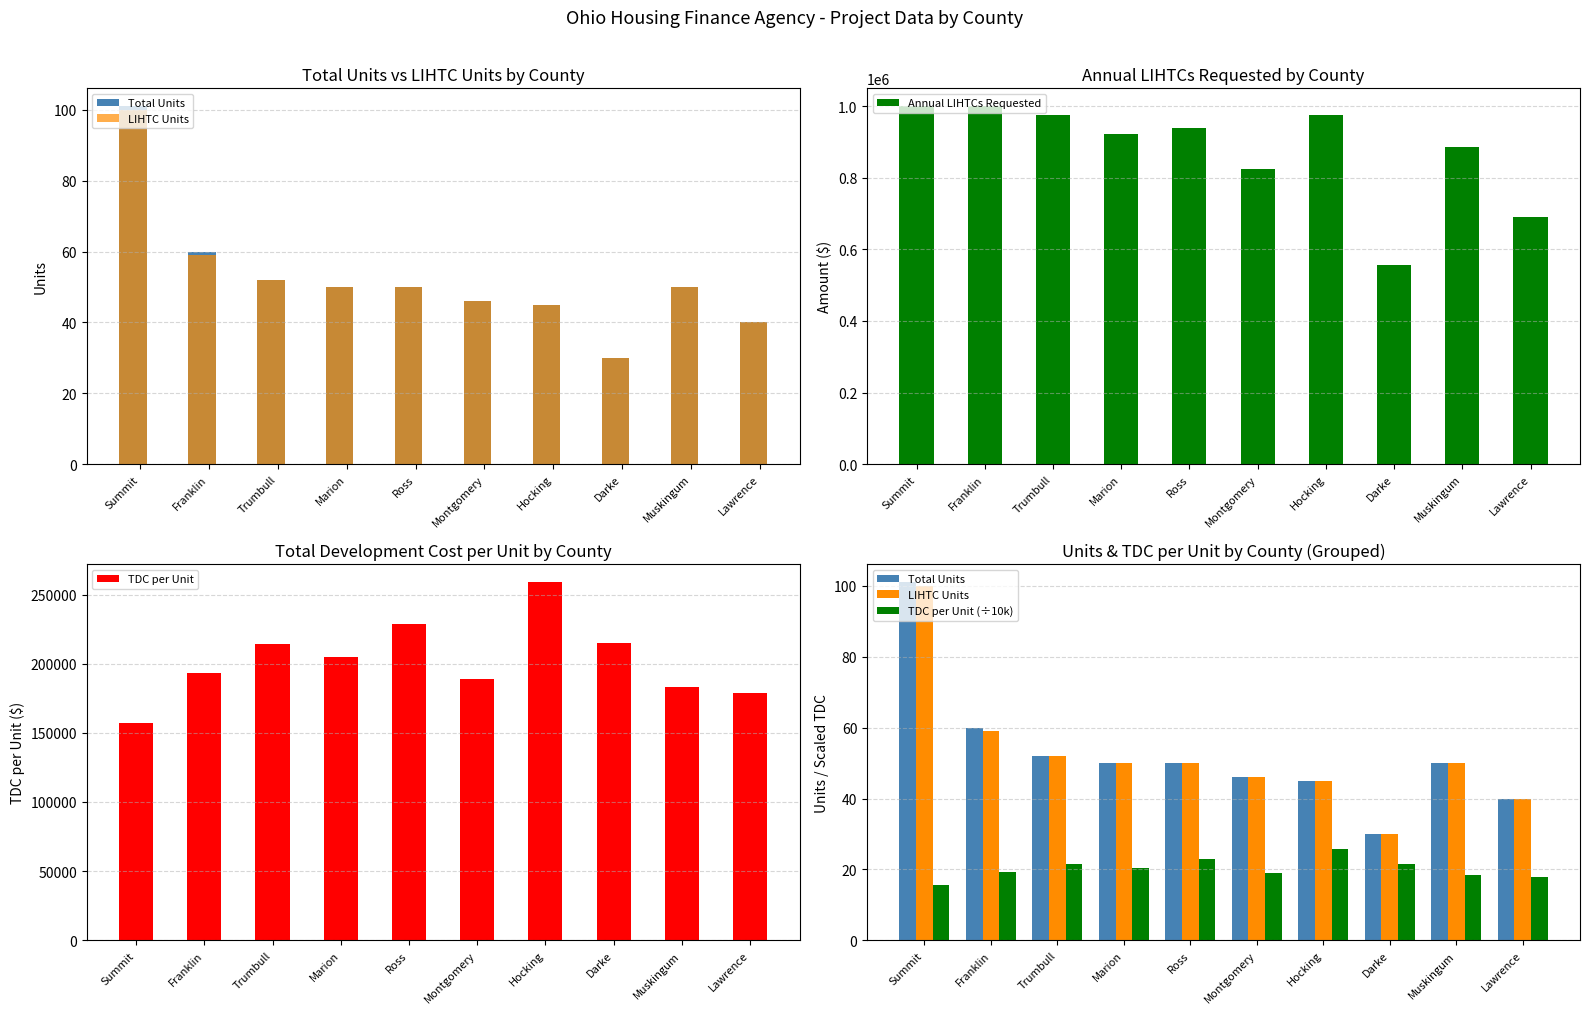

Reading right to left, extract all data points from this chart.

Total Units: Lawrence=40.0	Muskingum=50.0	Darke=30.0	Hocking=45.0	Montgomery=46.0	Ross=50.0	Marion=50.0	Trumbull=52.0	Franklin=60.0	Summit=101.0
LIHTC Units: Lawrence=40.0	Muskingum=50.0	Darke=30.0	Hocking=45.0	Montgomery=46.0	Ross=50.0	Marion=50.0	Trumbull=52.0	Franklin=59.0	Summit=100.0
Annual LIHTCs Requested: Lawrence=689267.0	Muskingum=885900.0	Darke=555650.0	Hocking=975000.0	Montgomery=823822.0	Ross=938000.0	Marion=922000.0	Trumbull=975120.0	Franklin=1000000.0	Summit=1000000.0
TDC per Unit: Lawrence=178969.0	Muskingum=182873.0	Darke=215258.0	Hocking=258793.0	Montgomery=188902.0	Ross=228730.0	Marion=204457.0	Trumbull=214047.0	Franklin=193322.0	Summit=157167.0
TDC per Unit (÷10k): Lawrence=17.9	Muskingum=18.3	Darke=21.5	Hocking=25.9	Montgomery=18.9	Ross=22.9	Marion=20.4	Trumbull=21.4	Franklin=19.3	Summit=15.7